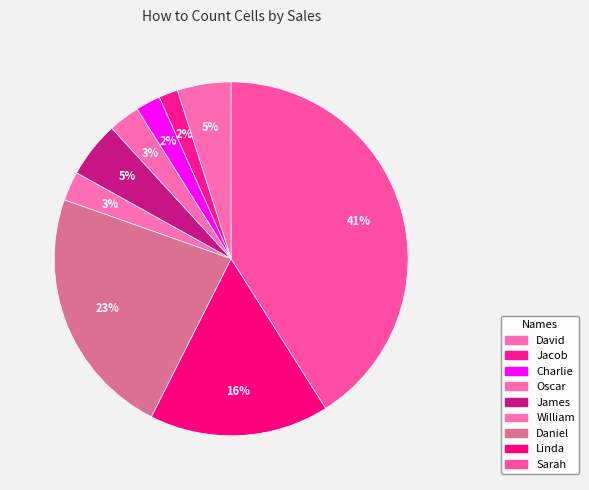

Count the number of slices in the pie.

9